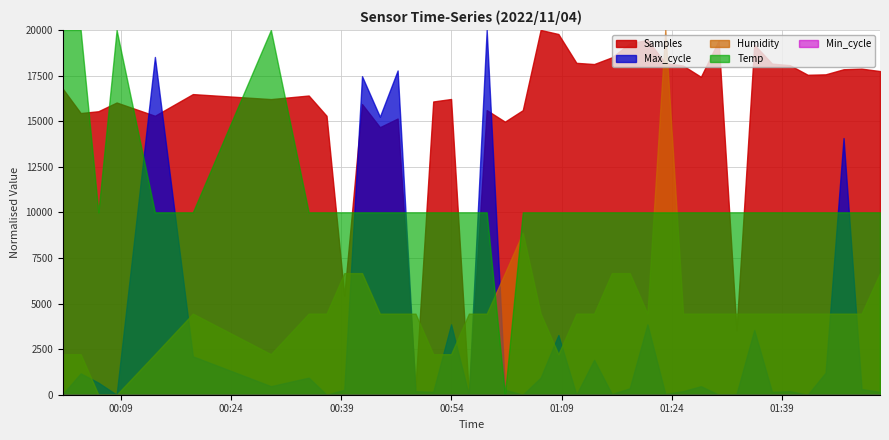

Which category has the highest value across all series?

2022/11/04 01:06:09